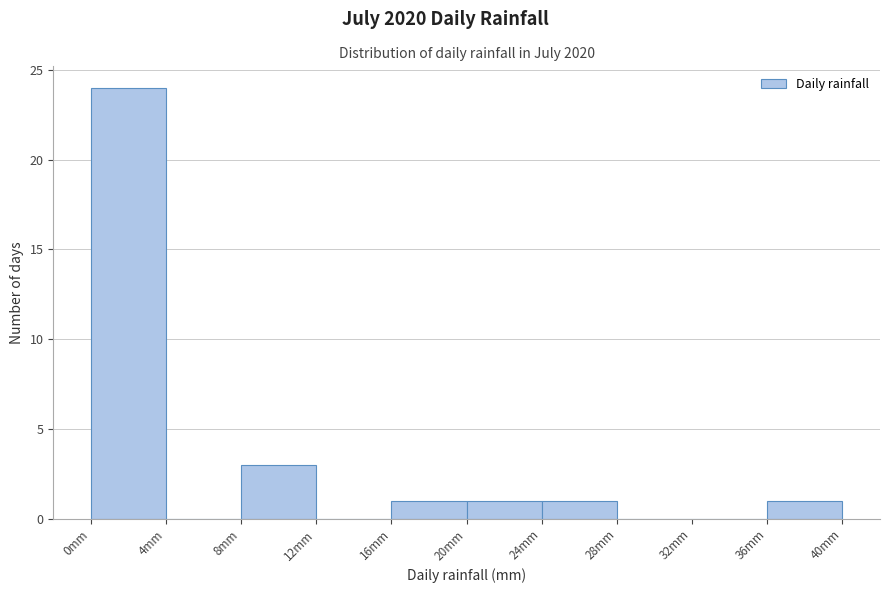

Reading left to right, transcribe this chart: for each bar, give the range it covers on the x-axis and its height. The values are not printed on the chart, so give them approximately, as read against the axis.

0 to 4: 24
4 to 8: 0
8 to 12: 3
12 to 16: 0
16 to 20: 1
20 to 24: 1
24 to 28: 1
28 to 32: 0
32 to 36: 0
36 to 40: 1